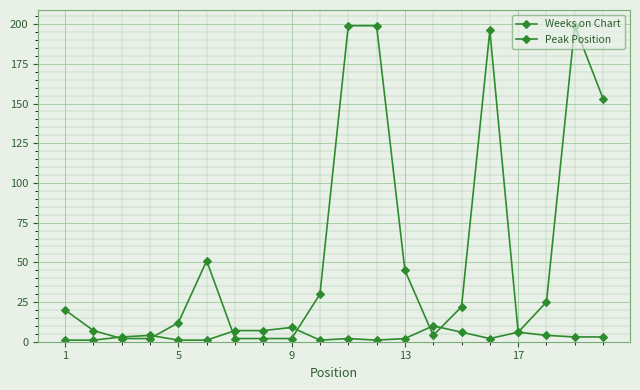

What is the maximum value shown in the chart?

199